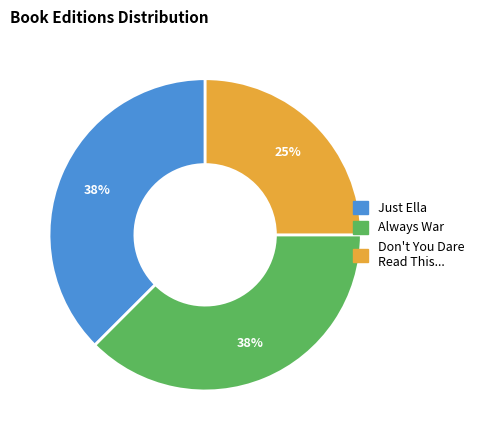

How many segments does this pie chart have?

3